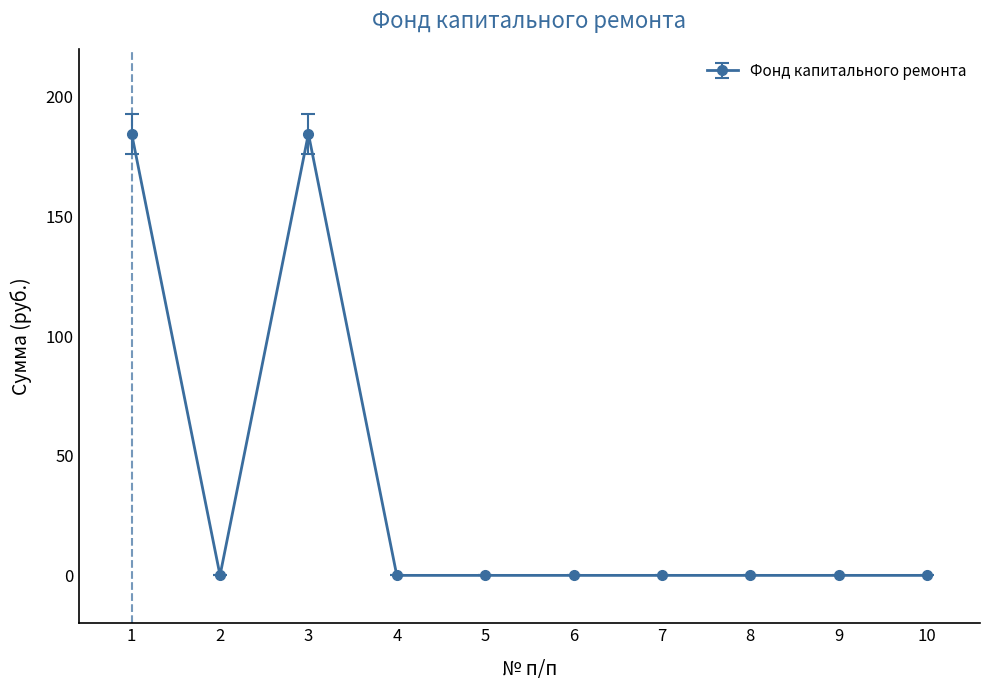

Is it true that the value at 3 is 184.5?

True